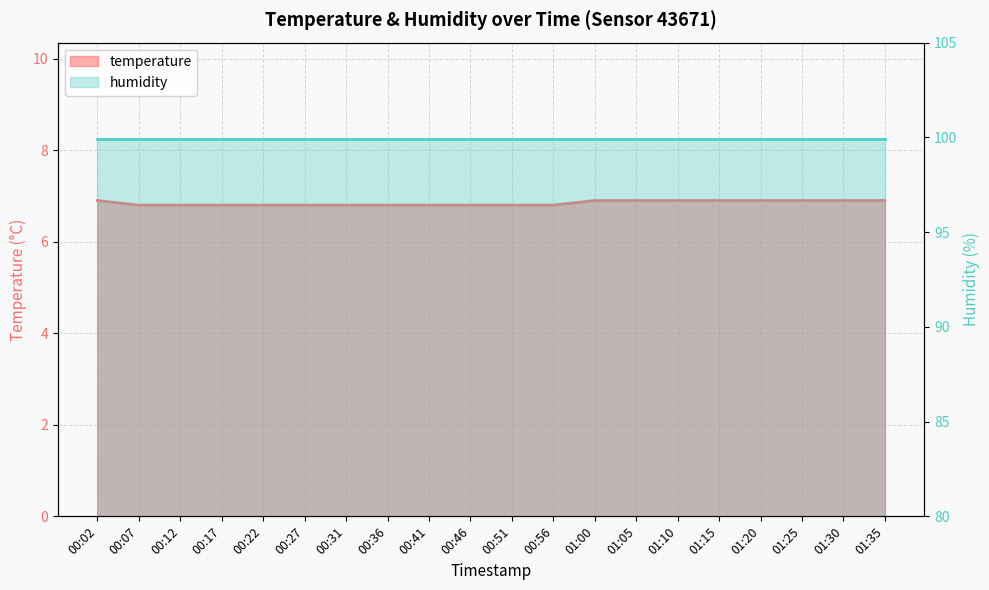

Rank the categories by value from lowest to highest.

00:07, 00:12, 00:17, 00:22, 00:27, 00:31, 00:36, 00:41, 00:46, 00:51, 00:56, 00:02, 01:00, 01:05, 01:10, 01:15, 01:20, 01:25, 01:30, 01:35